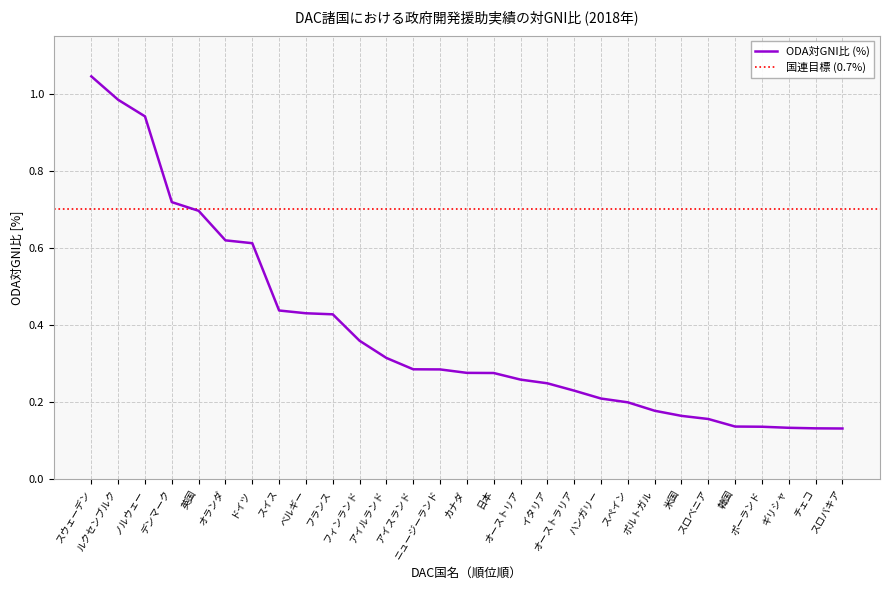

Does the chart have visible grid lines?

Yes